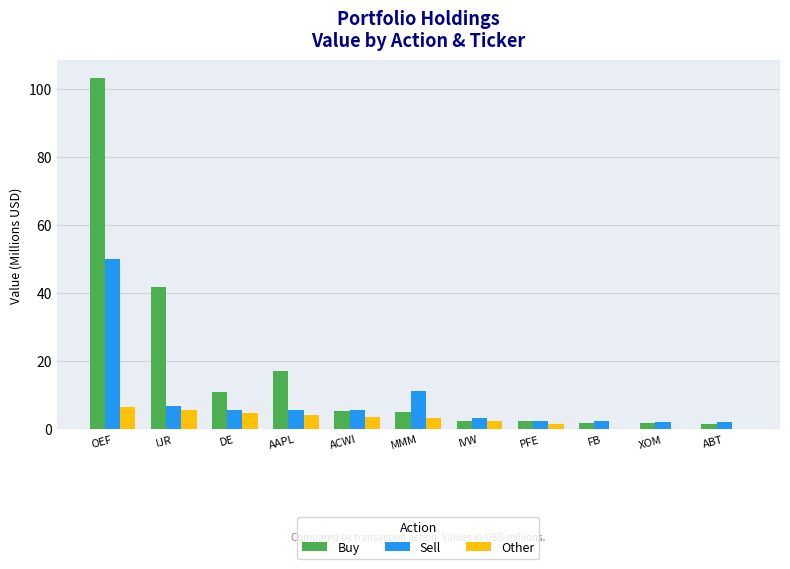

Where does the Buy series first go above 5?

OEF